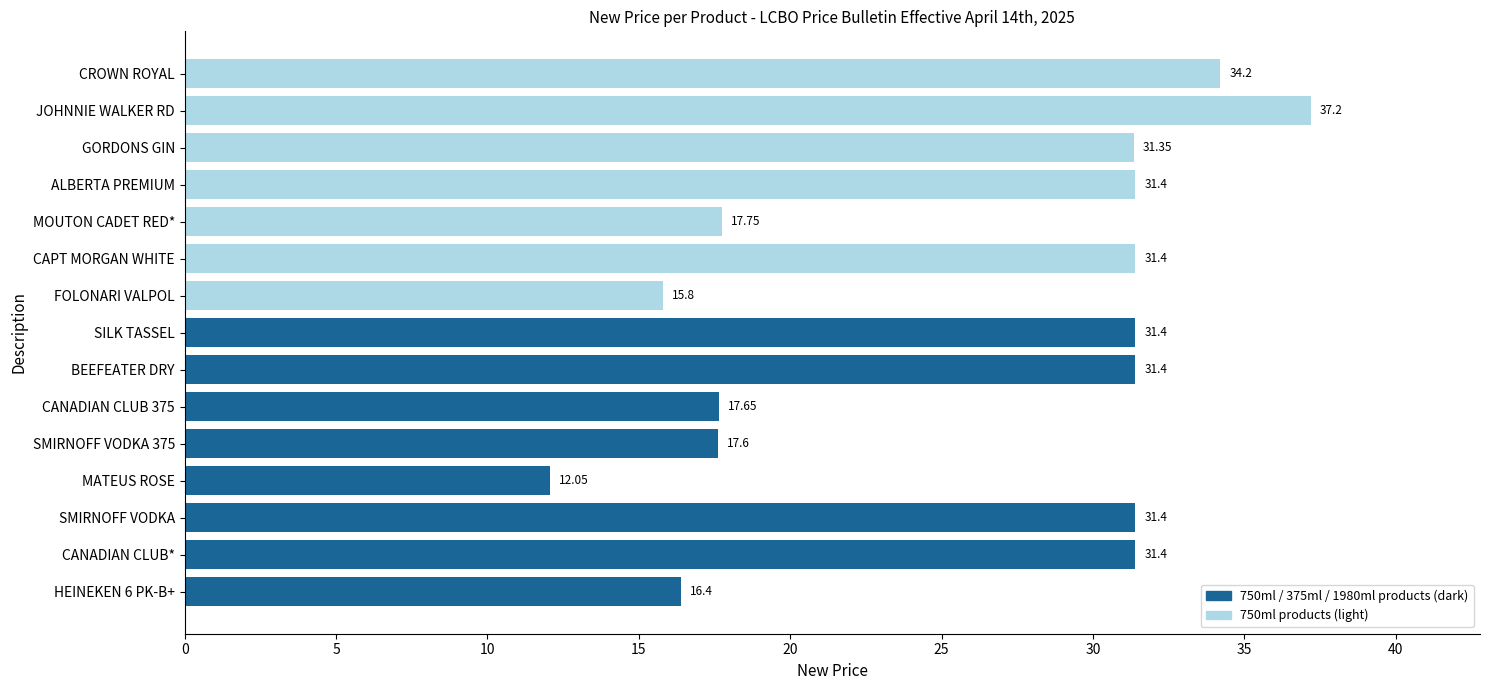

What is the sum of all values?

388.4